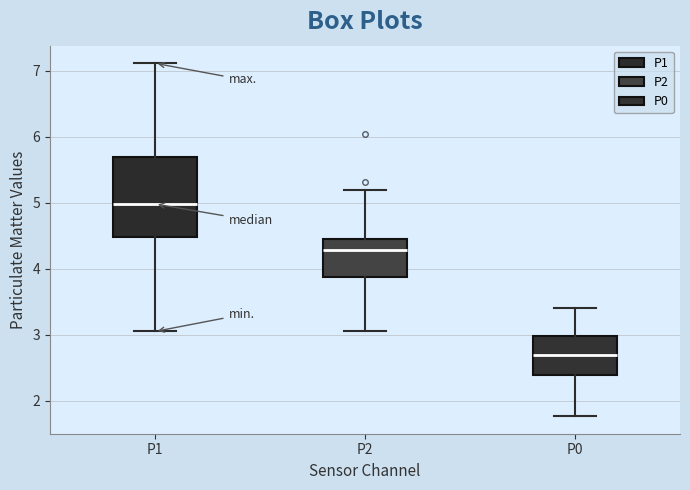

Which box has the highest median line?

P1